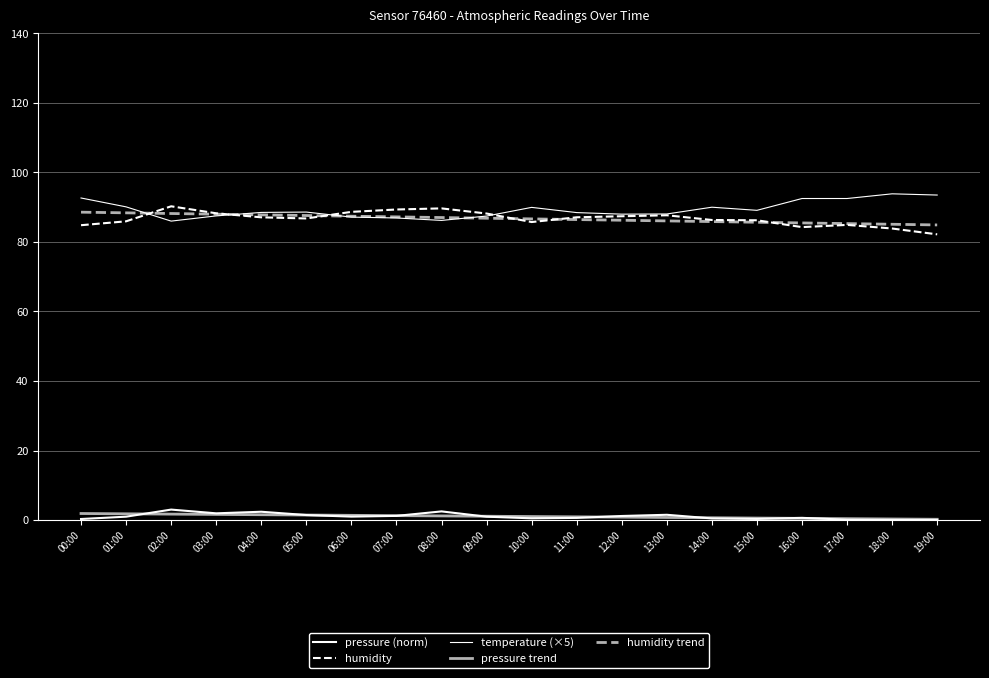

What is the sum of all humidity values?

1734.7